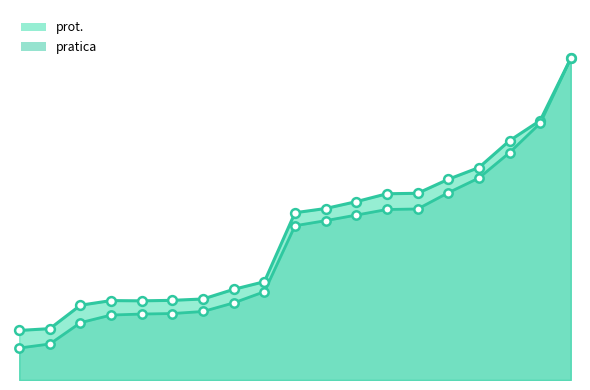

At which category is the sum across all series the highest?

18